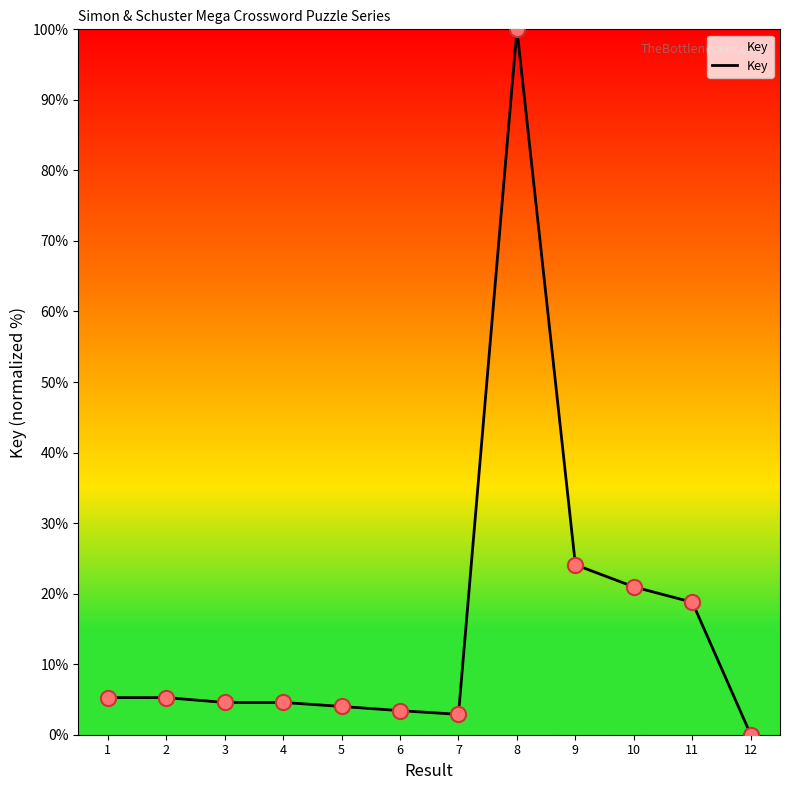

What is the change in value from 4 to 11?

+14.2